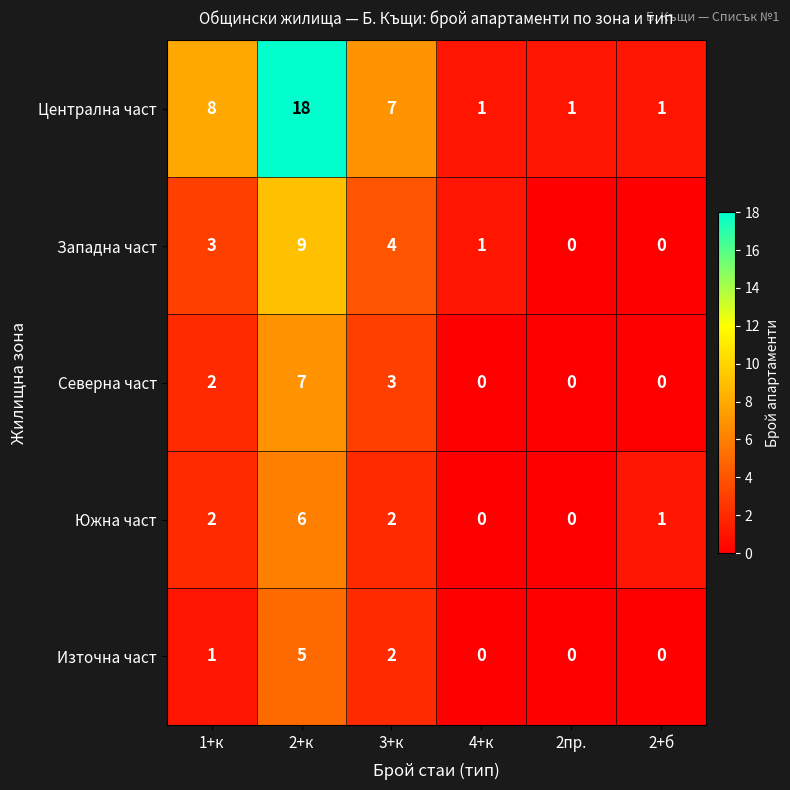

Between 1+к and 4+к, which series saw the biggest shift?

Централна част